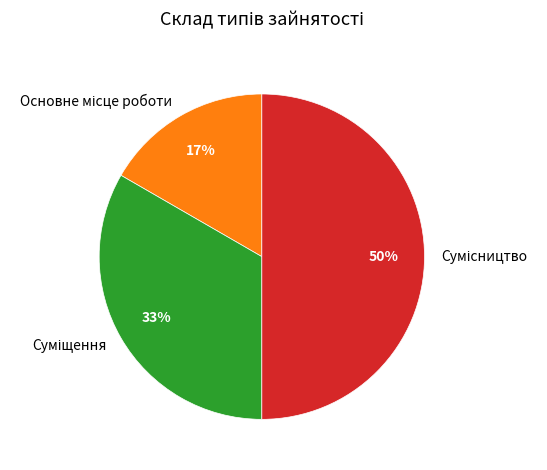

To the nearest percent, what is the average slice percentage?

33%